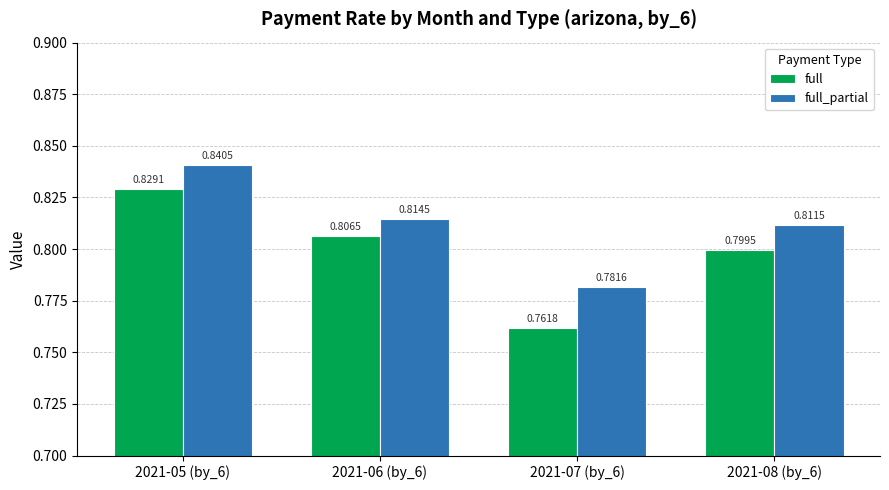

What is the total value across all series at 2021-08 (by_6)?

1.6